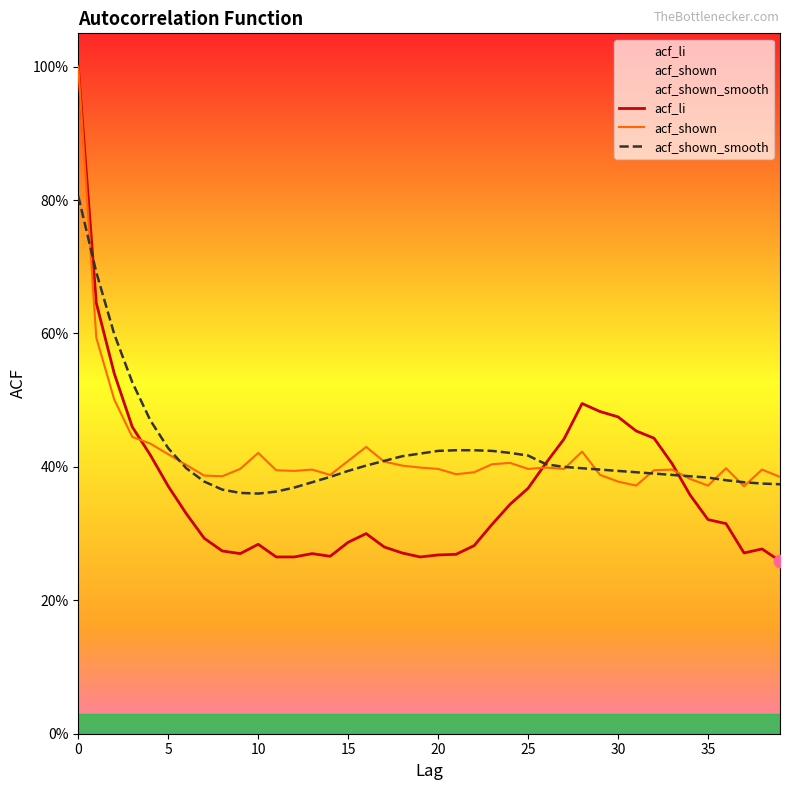

What are all the series names shown in the legend?

acf_li, acf_shown, acf_shown_smooth